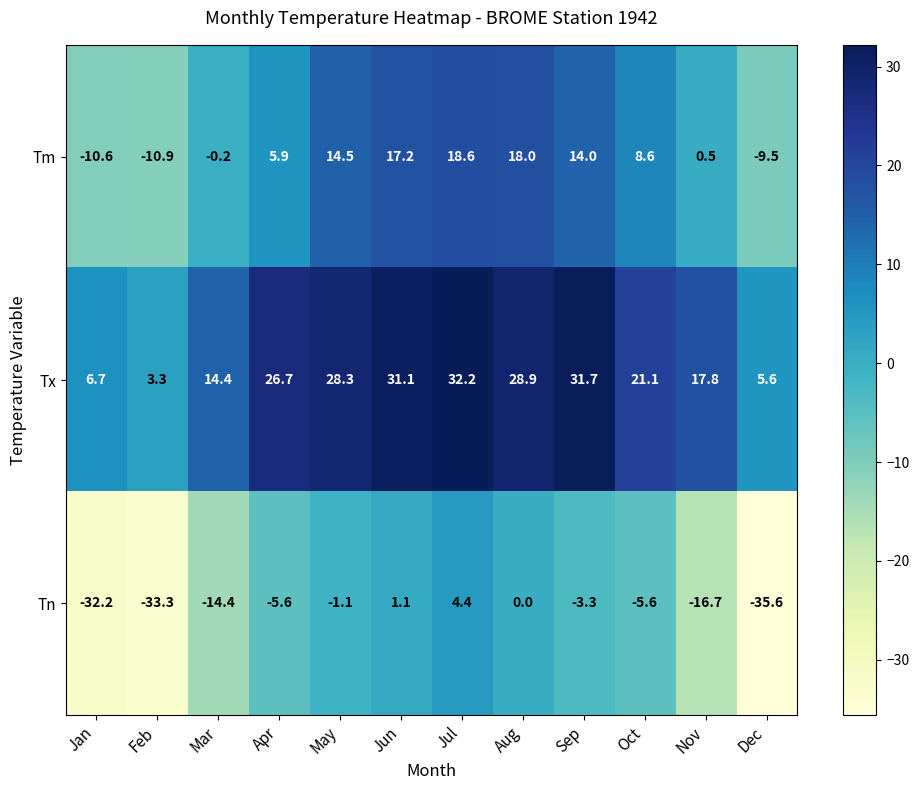

At Apr, list the series in order from smallest to largest.

Tn, Tm, Tx